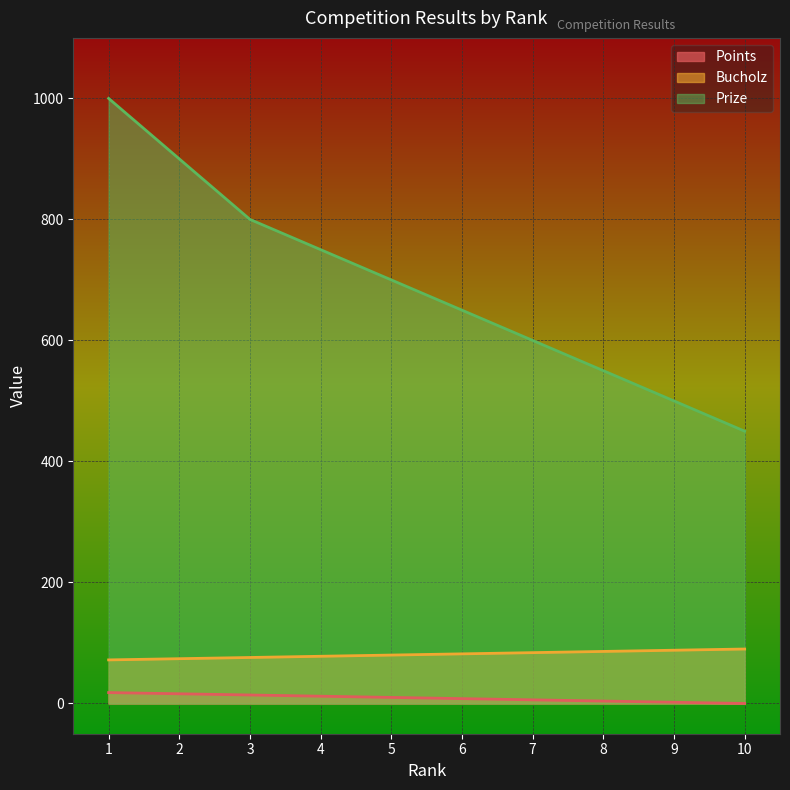

Count the Bucholz values in the range 76 to 86.

6